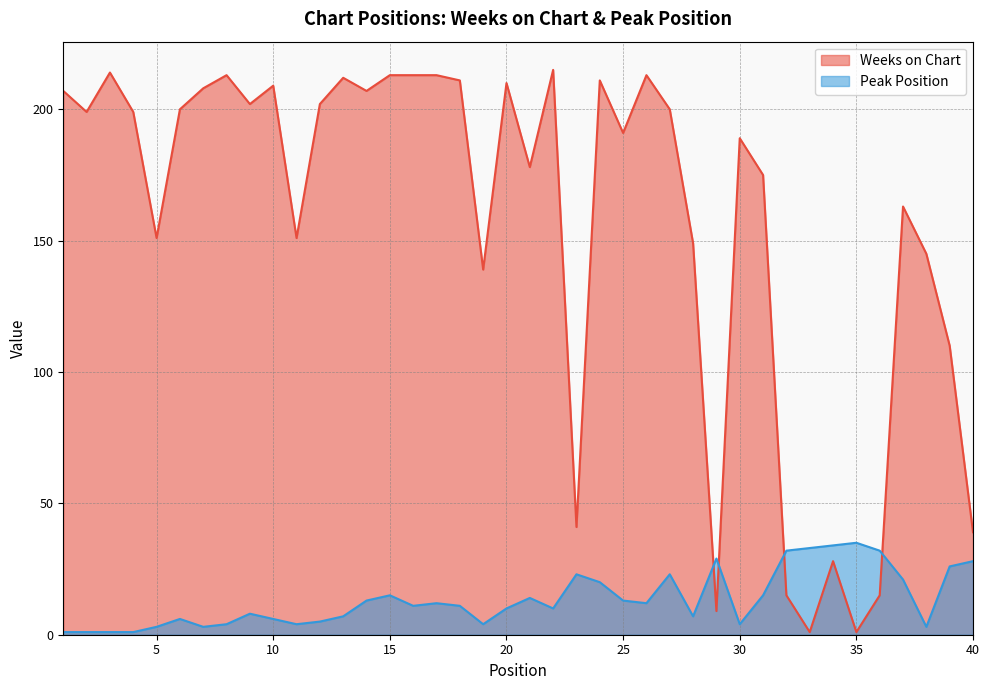

List the series in order of their peak value, highest first.

Weeks on Chart, Peak Position